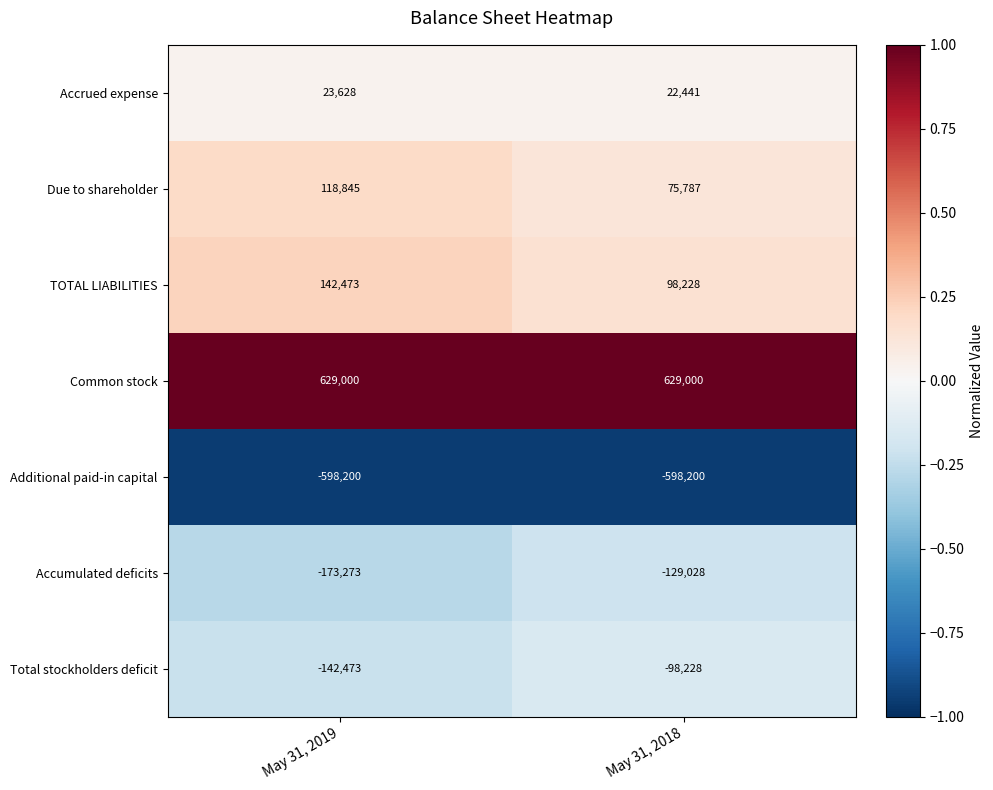

Is it true that TOTAL LIABILITIES equals 54286 at May 31, 2018?

False